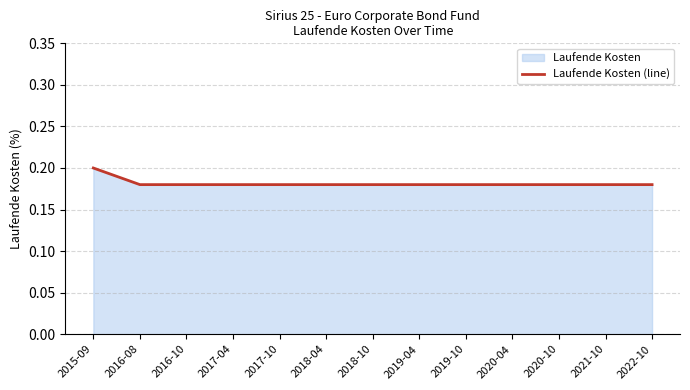

How many values are between 0 and 1?

13